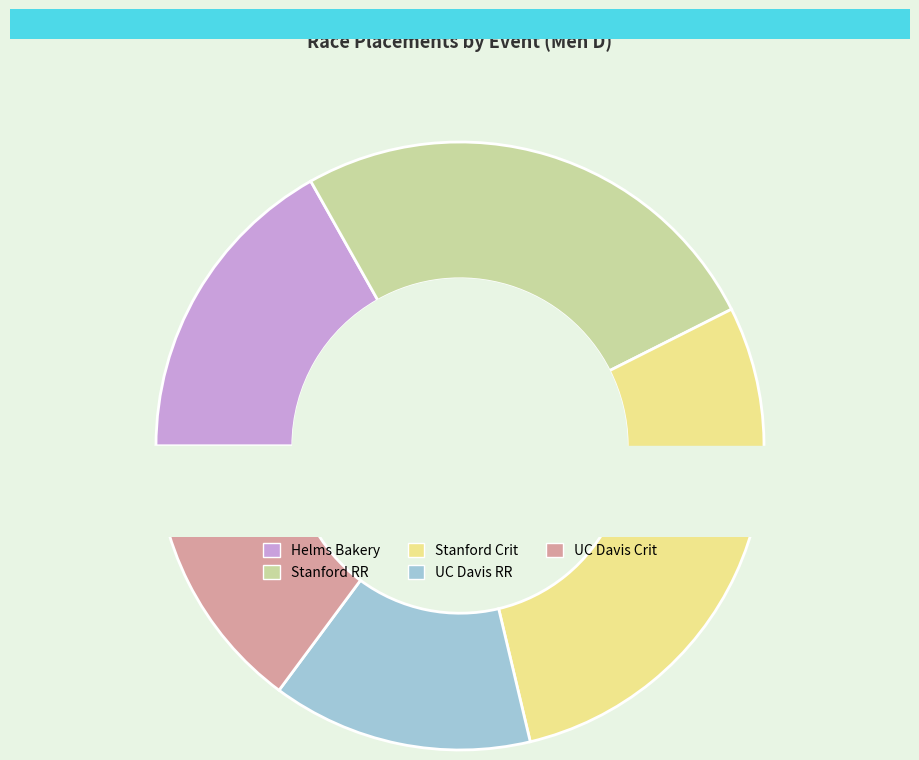

What is the largest slice in the pie chart?

Stanford Home Race - Crit